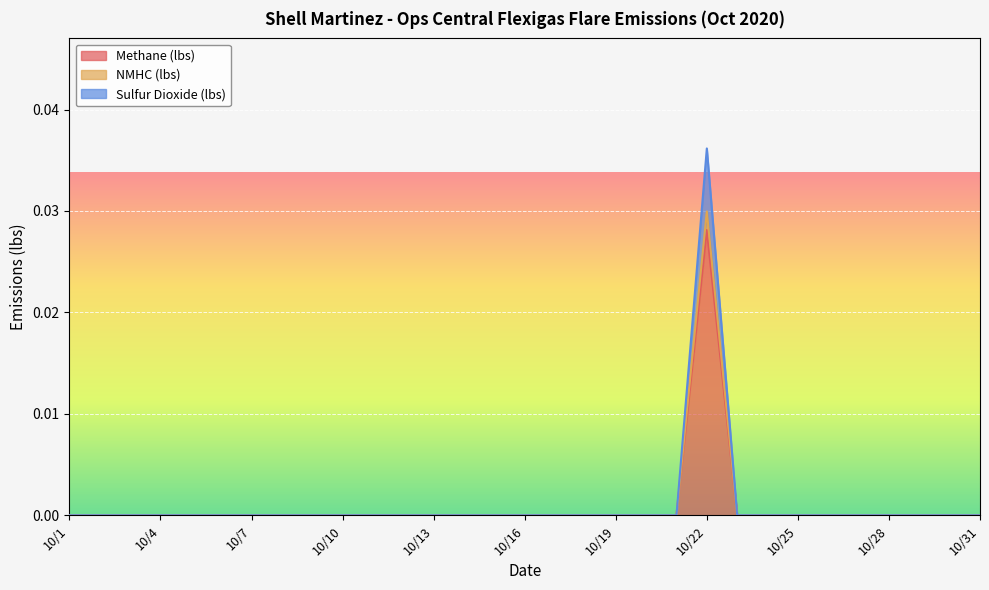

Between 10/2 and 10/12, which series saw the biggest shift?

Methane (lbs)